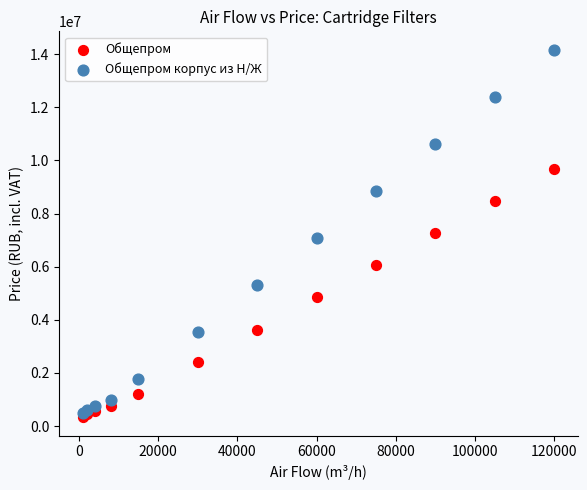

What are all the series names shown in the legend?

Общепром, Общепром корпус из Н/Ж